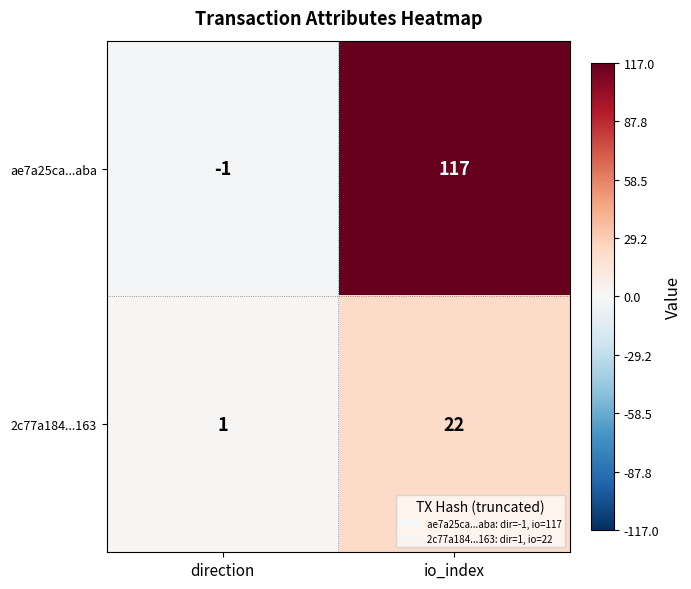

Reading left to right, transcribe all the data shown in this chart.

ae7a25ca...aba: direction=-1	io_index=117
2c77a184...163: direction=1	io_index=22